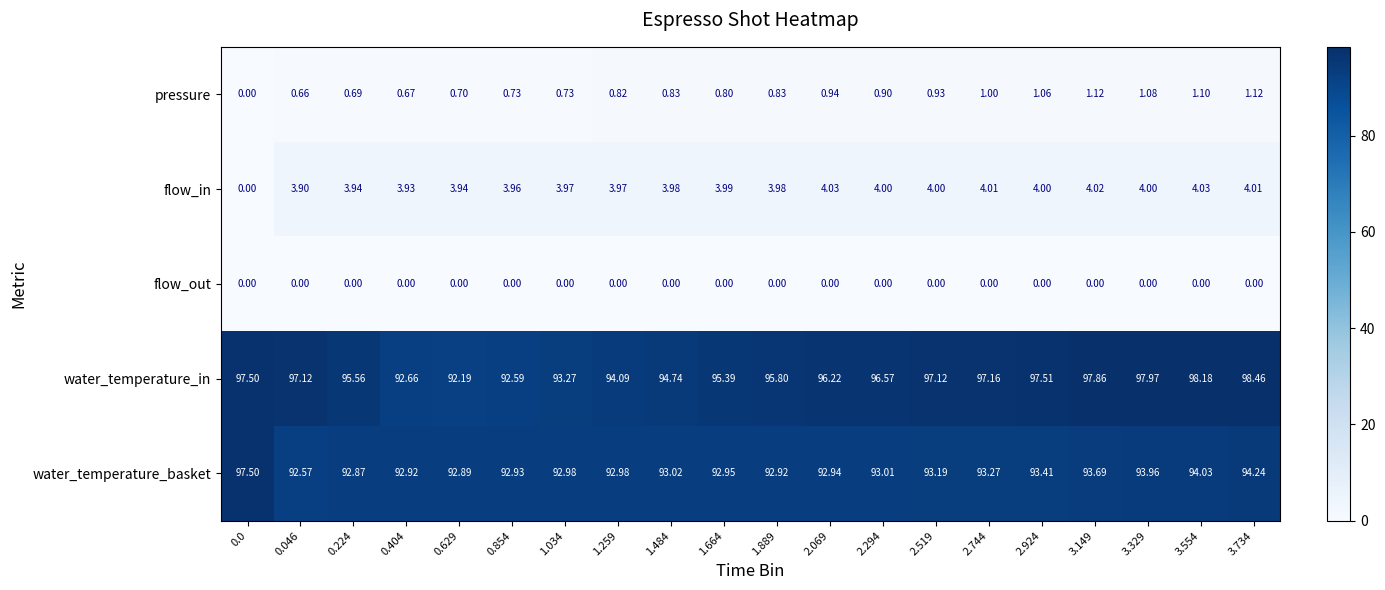

How many data points does each series have?

20